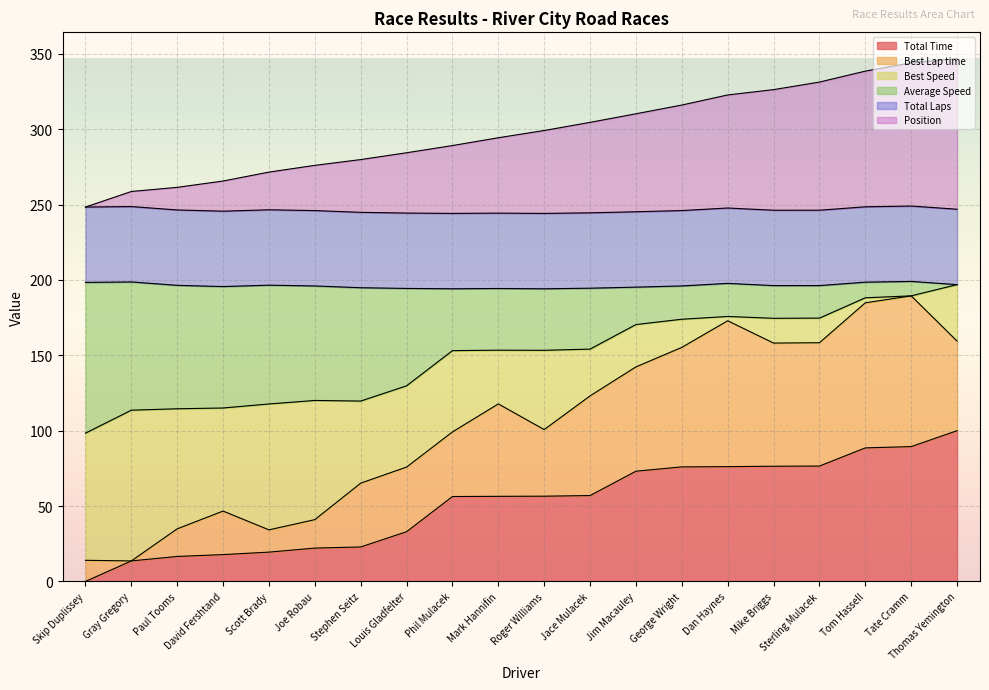

Which series changed the most between Paul Tooms and Thomas Yemington?

Position